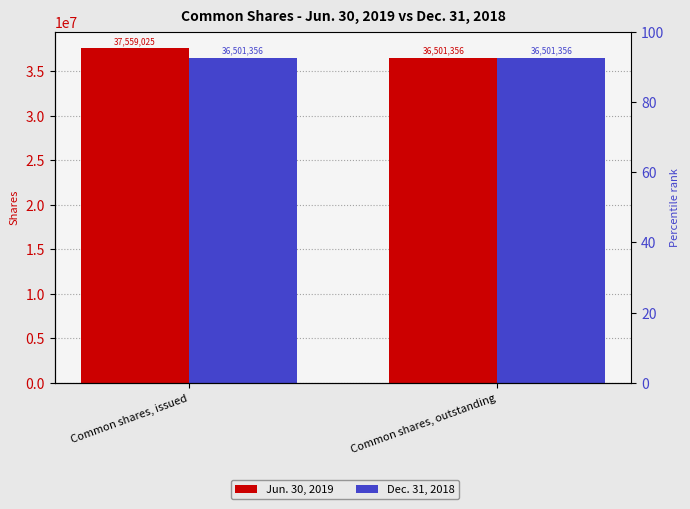

Which label corresponds to the largest value in the chart?

Common shares, issued